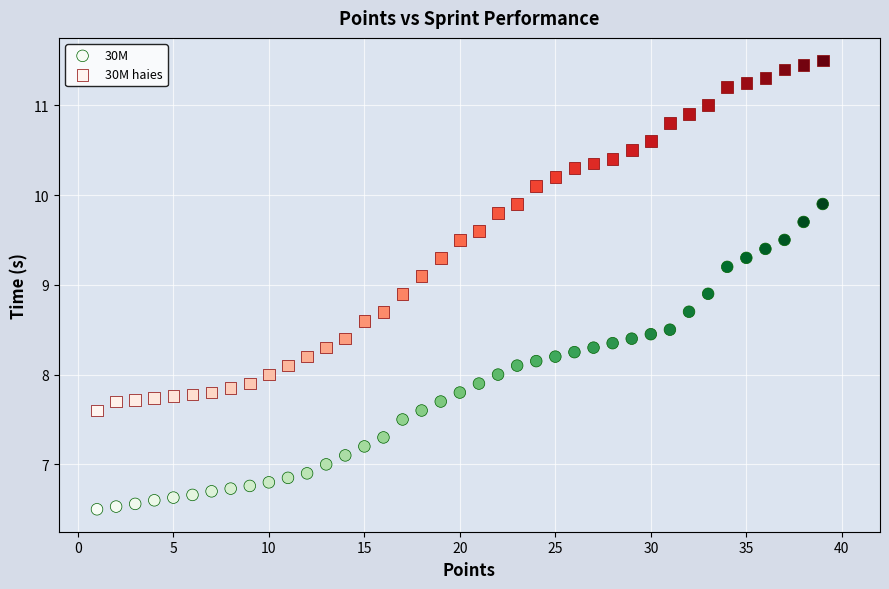

What are all the series names shown in the legend?

30M, 30M haies